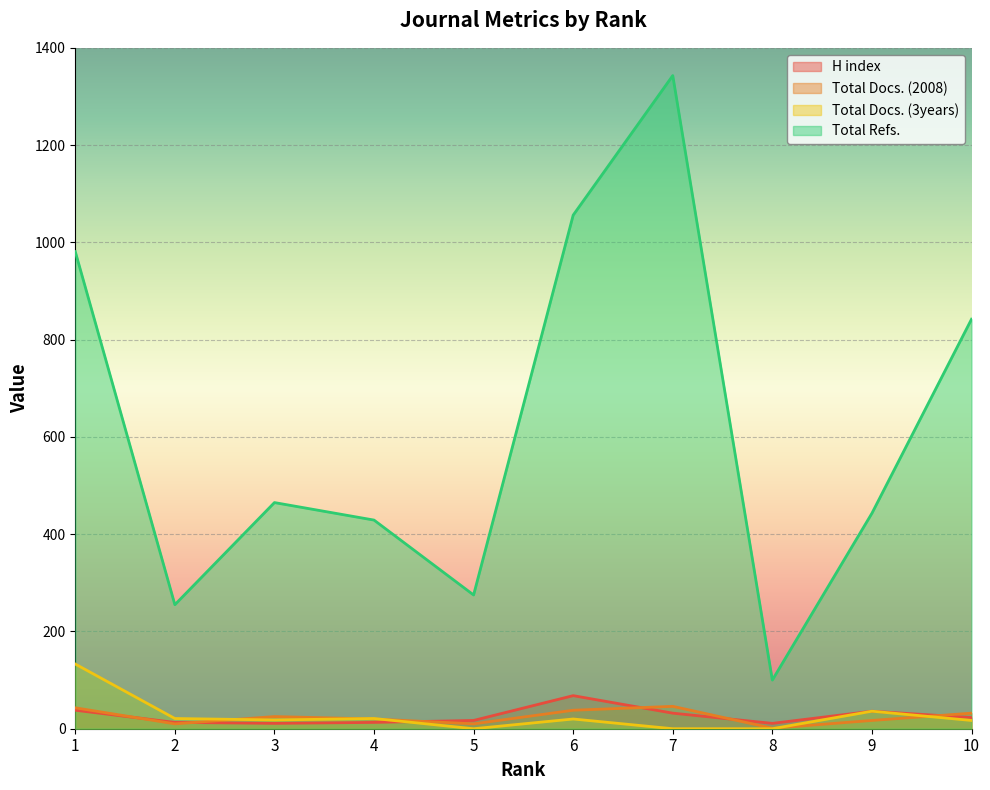

Which series has the largest total across all categories?

Total Refs.